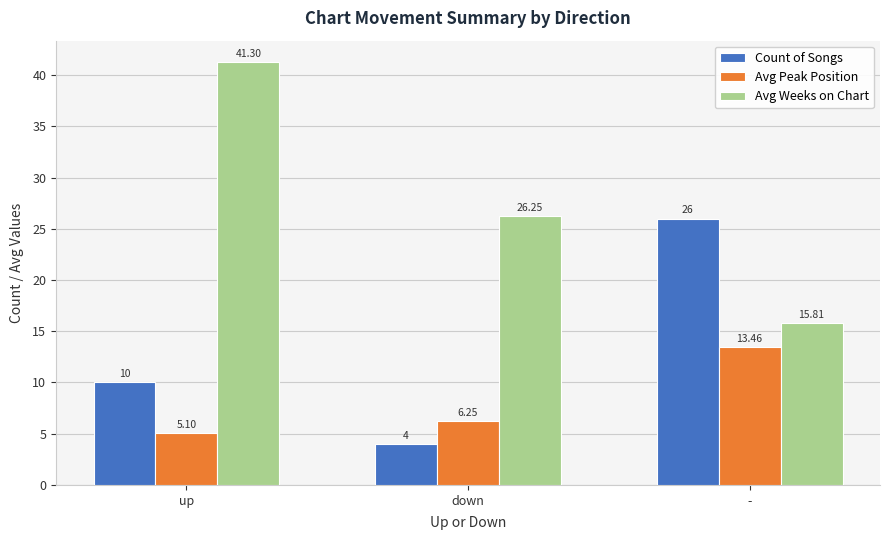

Where is Avg Peak Position nearest to the value 9?

down